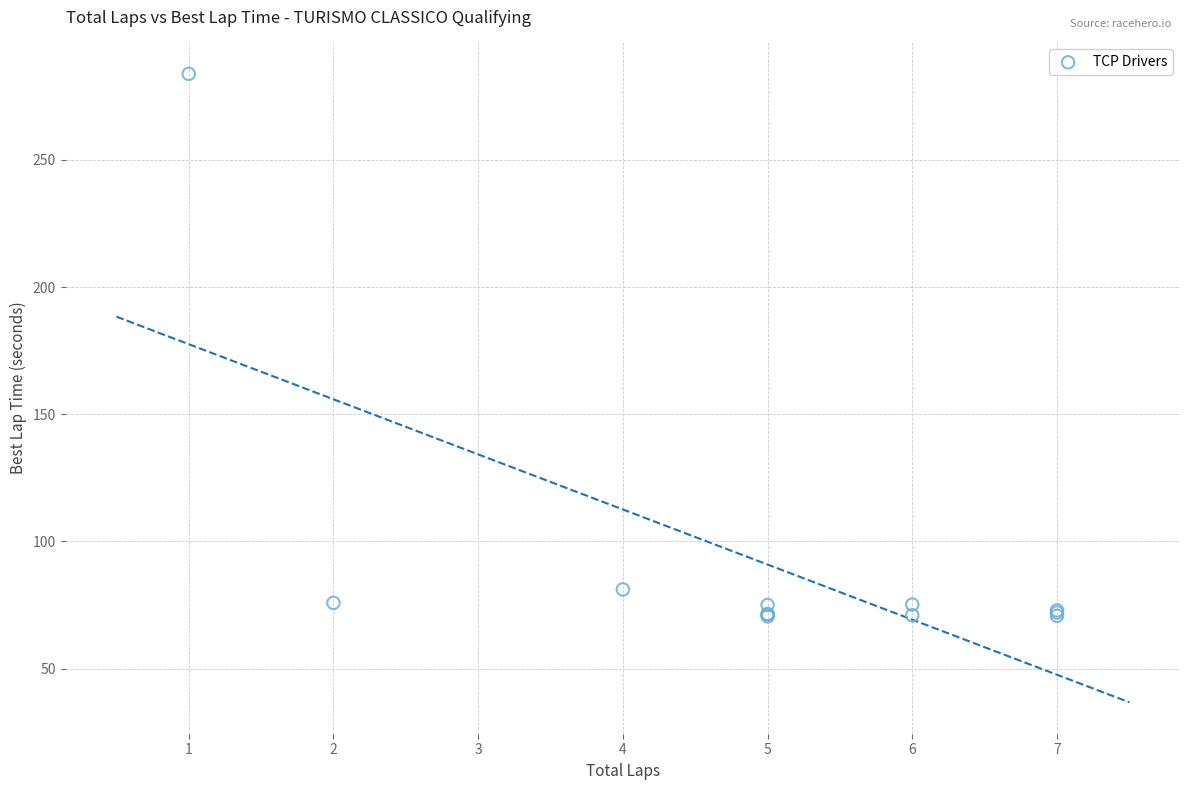

What Y value in the scatter plot is closest to 177?

81.1